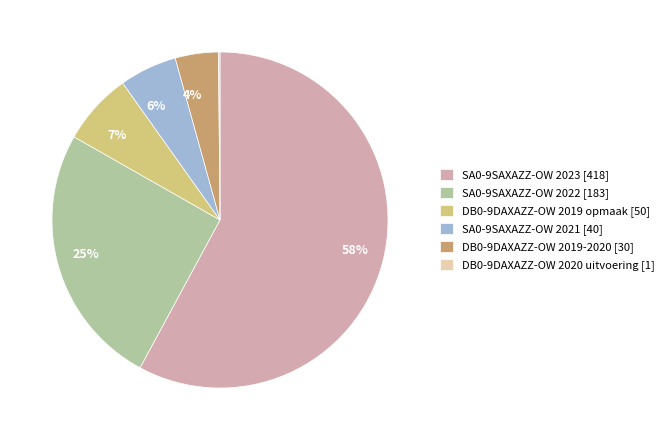

To the nearest percent, what is the difference between the largest and smallest slice percentages?

58%